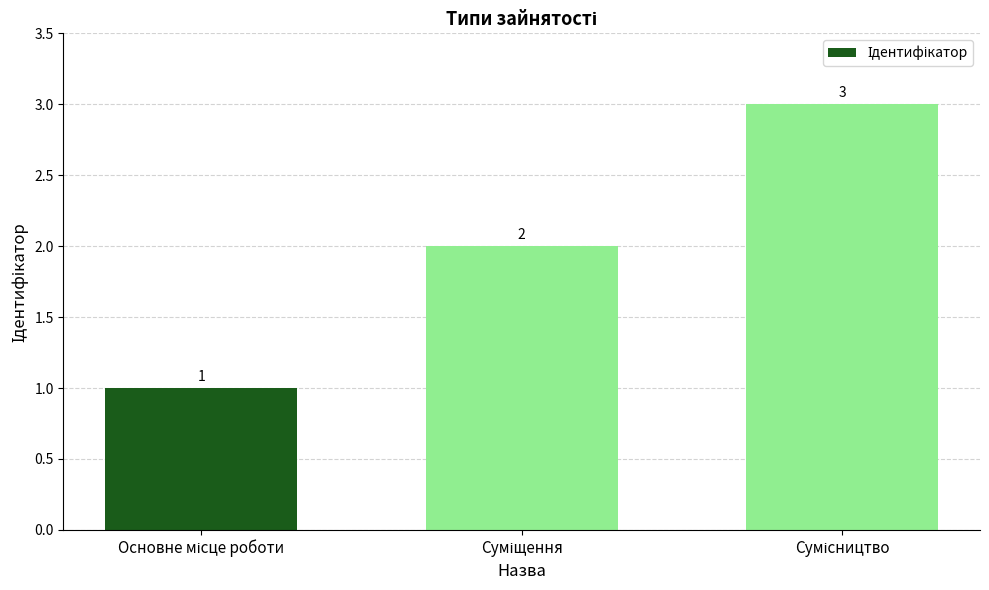

What is the average value?

2